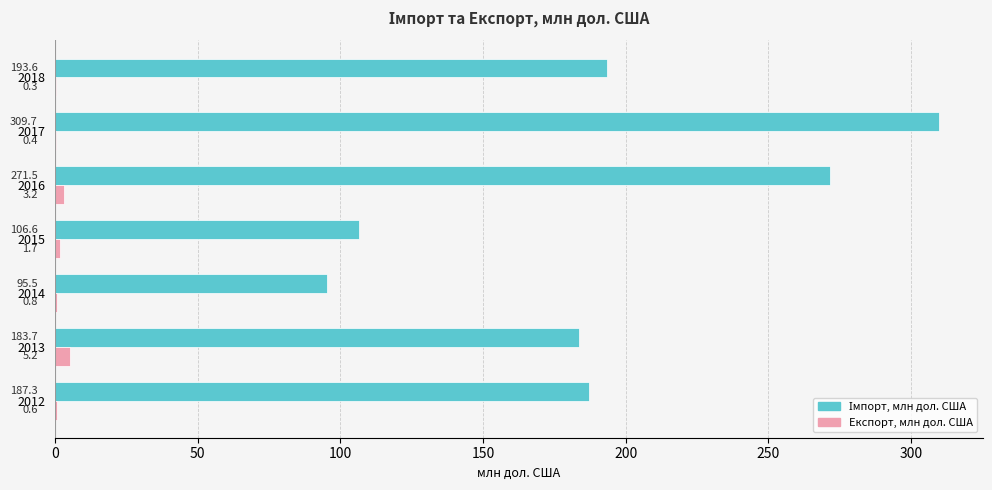

What is the highest value of the Експорт, млн дол. США series?

5.2